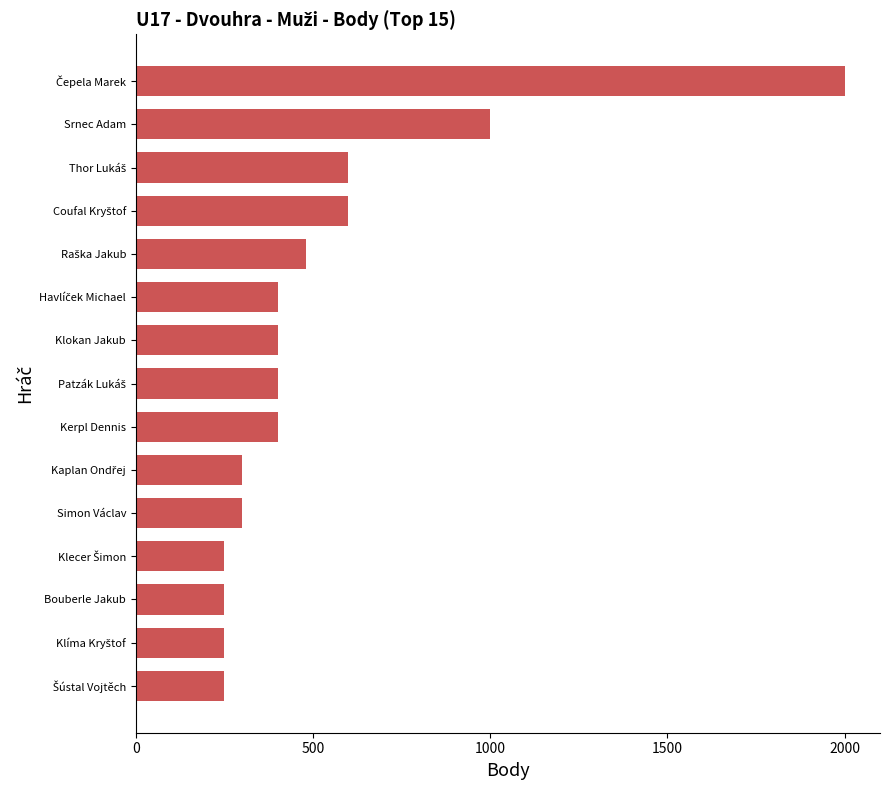

Reading top to bottom, list all the values displayed in this chart.

2000	1000	600	600	480	400	400	400	400	300	300	250	250	250	250